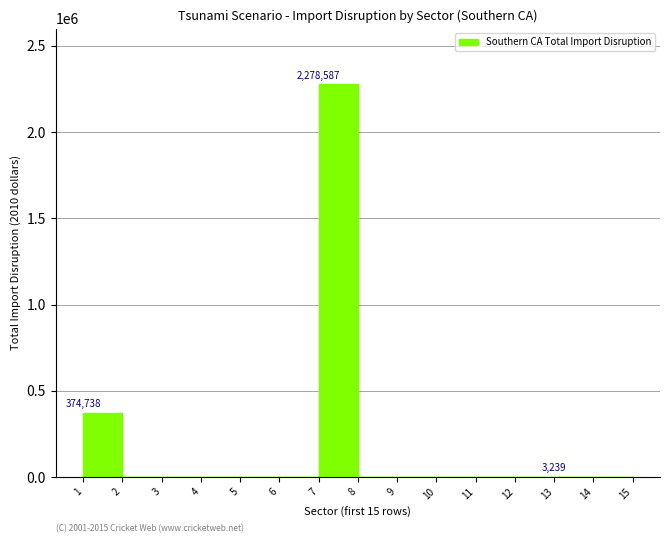

Is this an area chart (filled region under the line)?

No